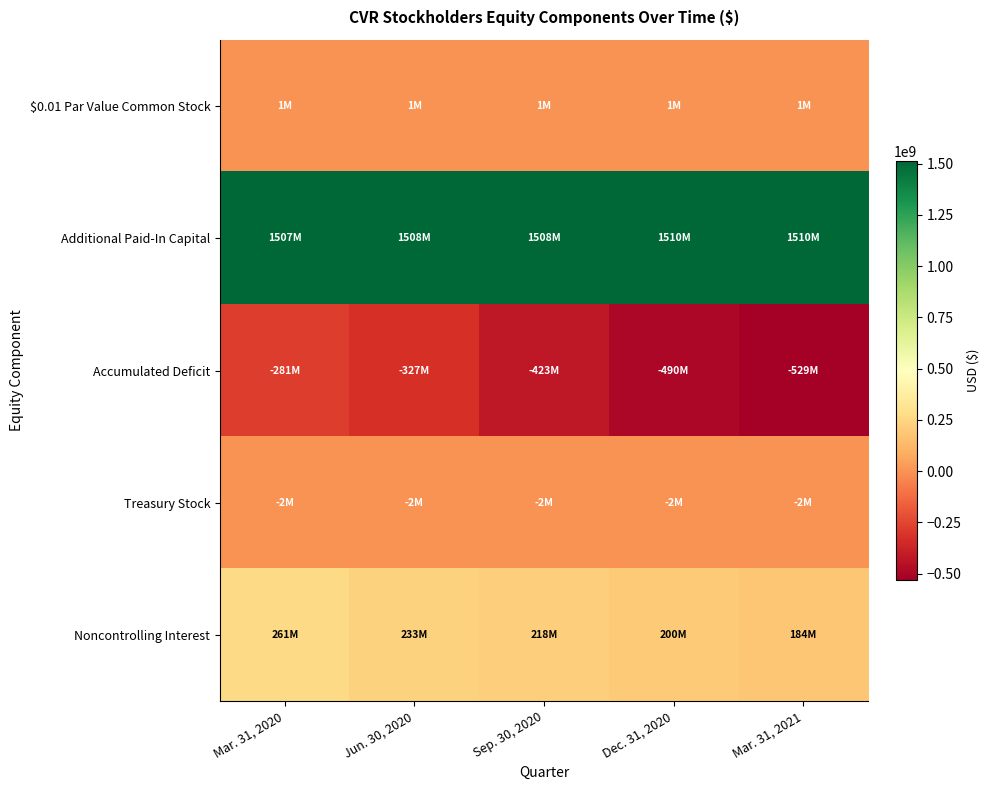

Between Sep. 30, 2020 and Mar. 31, 2021, which series saw the biggest shift?

Accumulated Deficit